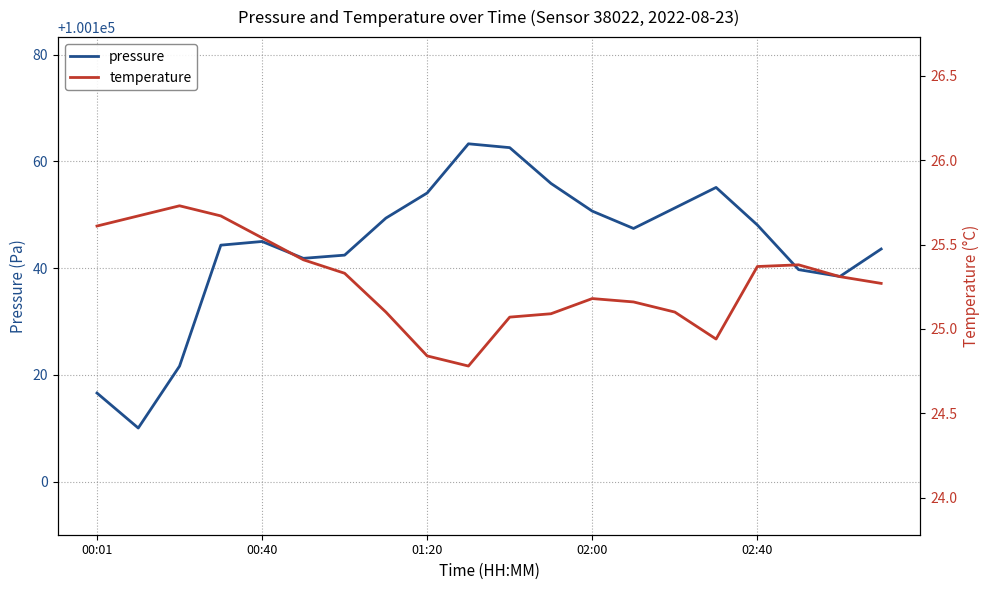

Which series has the widest spread of values?

pressure